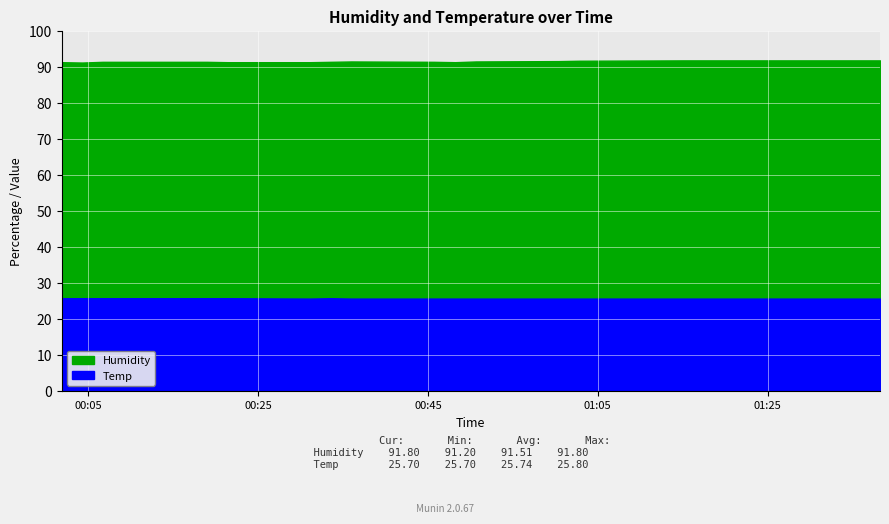

What is the total value across all series at 2023/06/23 01:17:58?

117.5